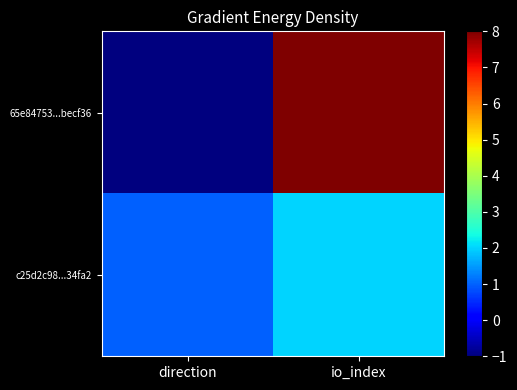

What is the difference between the highest and lowest values at direction?

2